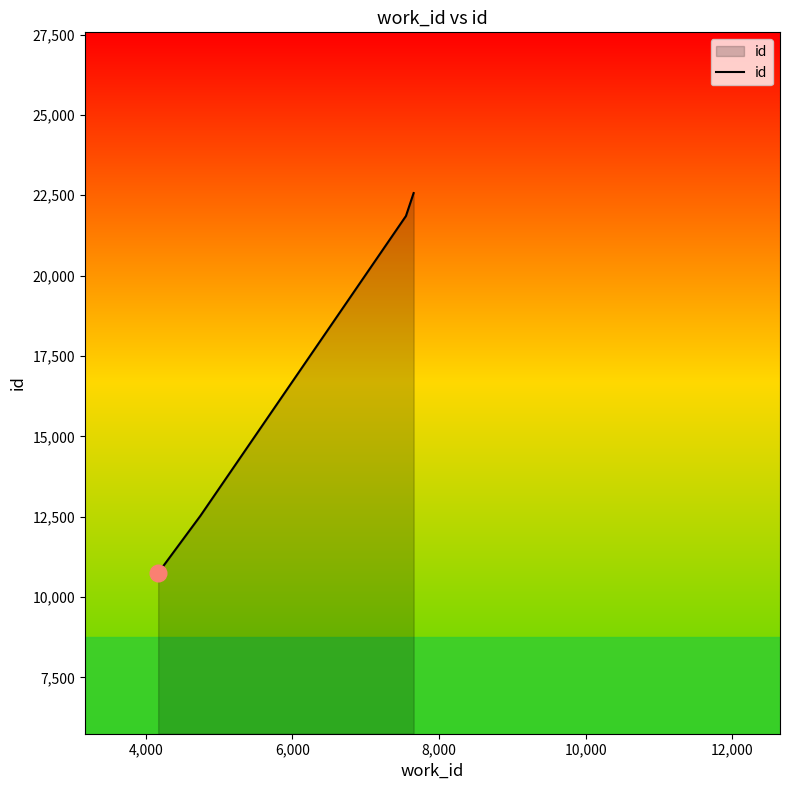

True or false: the data has more than 1 interior local peaks.

False